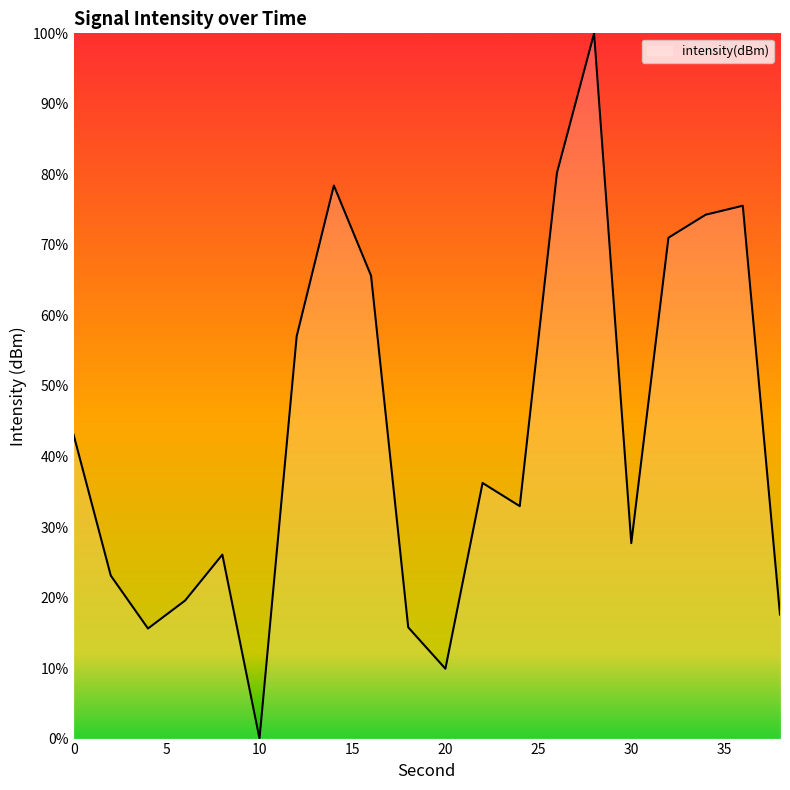

How many lines are shown in the chart?

1